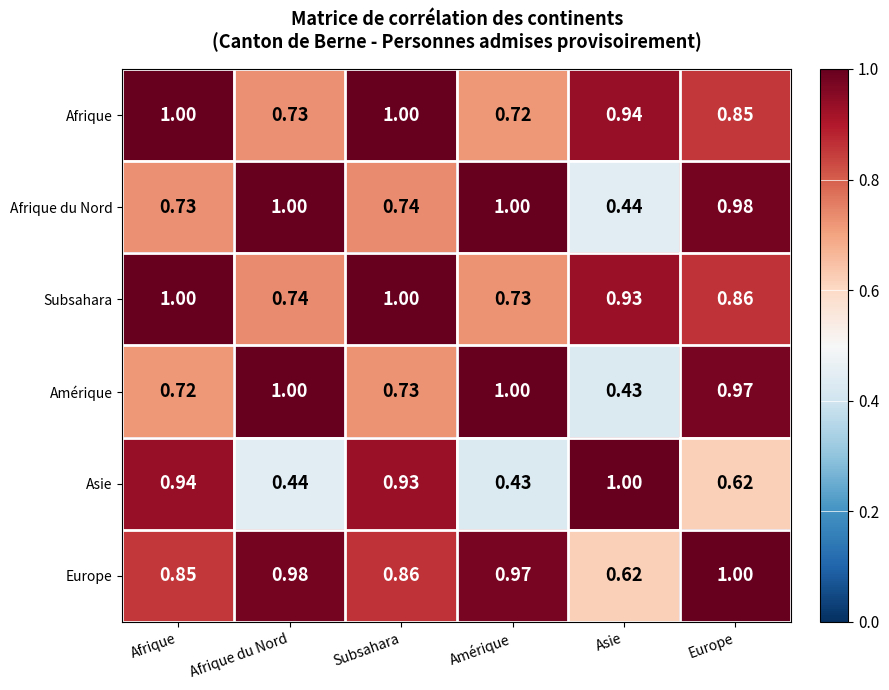

At Asie, list the series in order from largest to smallest.

Asie, Afrique, Subsahara, Europe, Afrique du Nord, Amérique